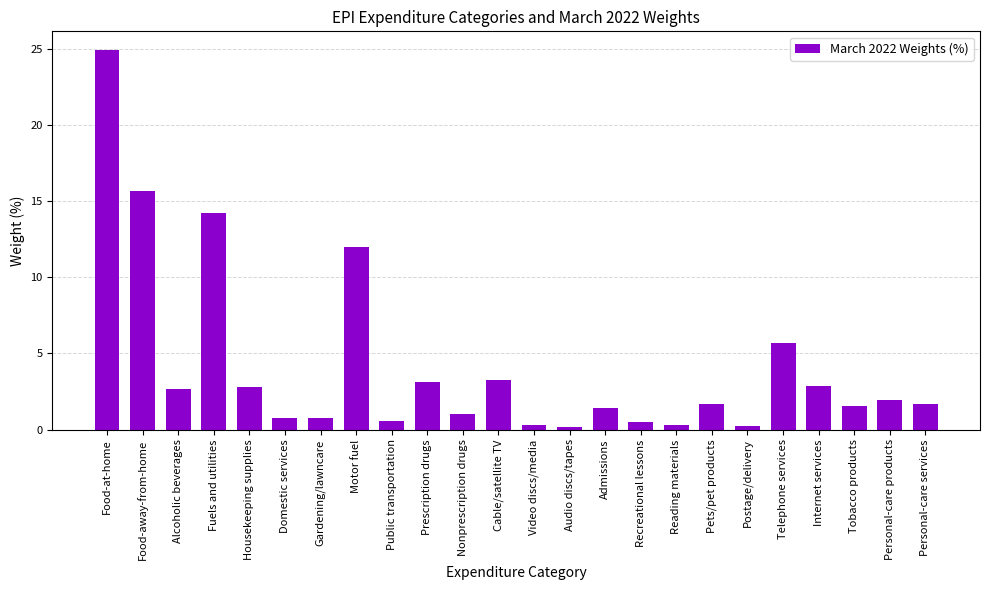

Which label corresponds to the largest value in the chart?

Food-at-home